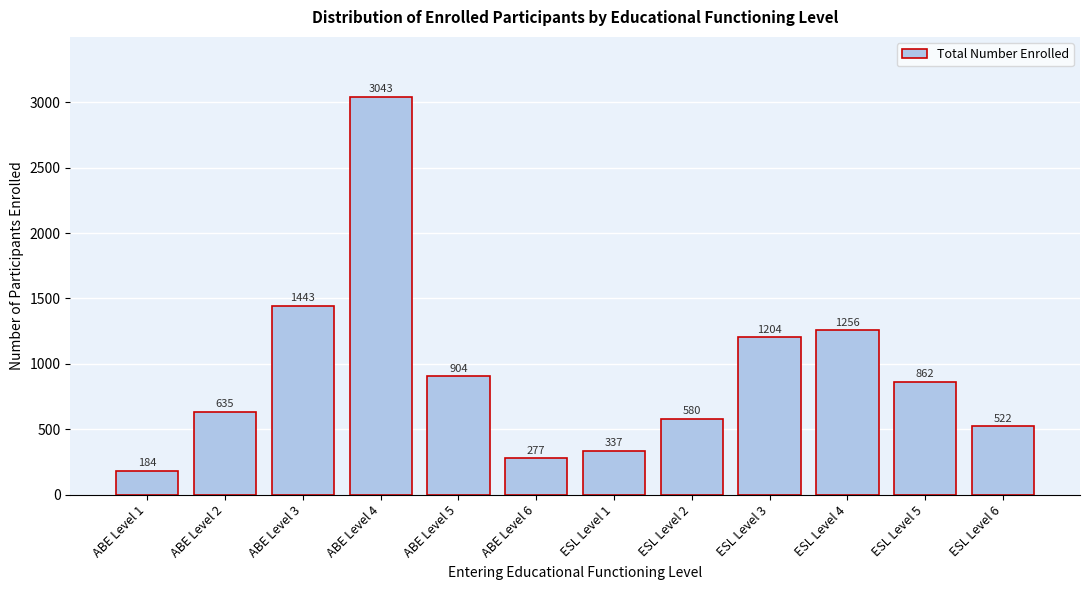

Reading left to right, extract all data points from this chart.

184	635	1443	3043	904	277	337	580	1204	1256	862	522